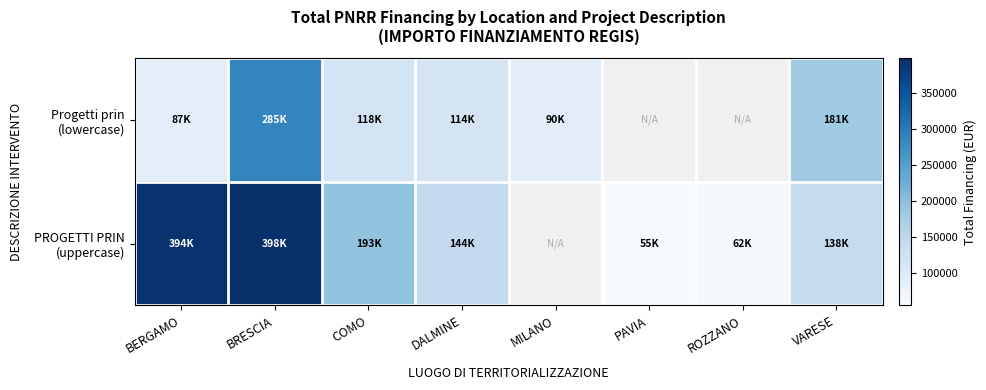

List the series in order of their peak value, lowest first.

Progetti prin (lowercase), PROGETTI PRIN (uppercase)